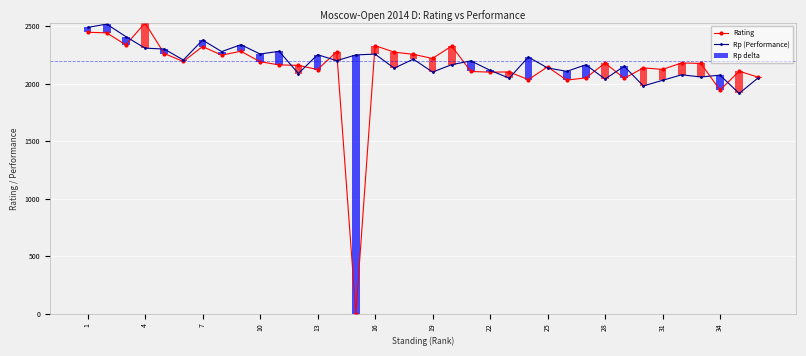

What is the spread (max minus min) of values at 31?

118